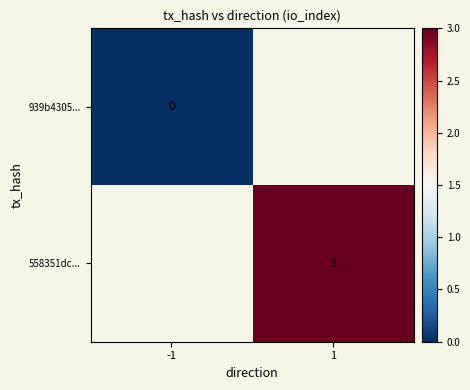

At which category does the chart reach its peak across all series?

1